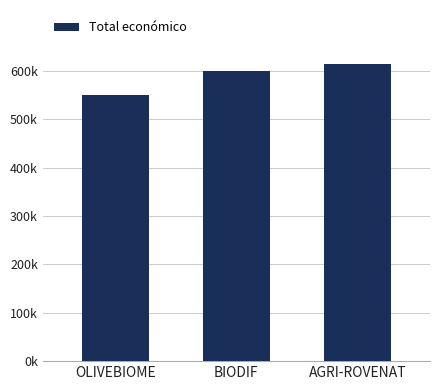

At which label is the value closest to 582743?

BIODIF